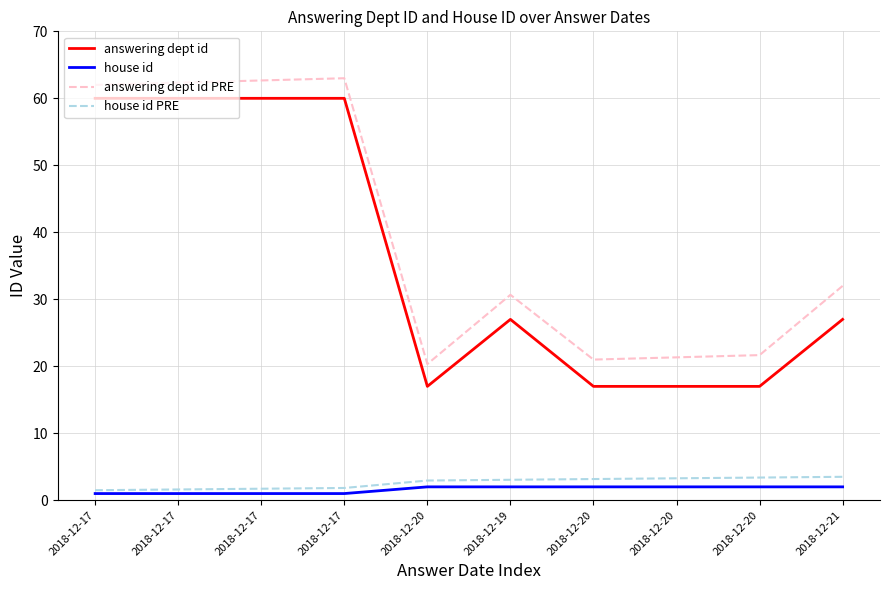

Reading left to right, extract all data points from this chart.

answering dept id: 60.0	60.0	60.0	60.0	17.0	27.0	17.0	17.0	17.0	27.0
house id: 1.0	1.0	1.0	1.0	2.0	2.0	2.0	2.0	2.0	2.0
answering dept id PRE: 62.0	62.3	62.7	63.0	20.3	30.7	21.0	21.3	21.7	32.0
house id PRE: 1.5	1.6	1.7	1.8	2.9	3.1	3.2	3.3	3.4	3.5